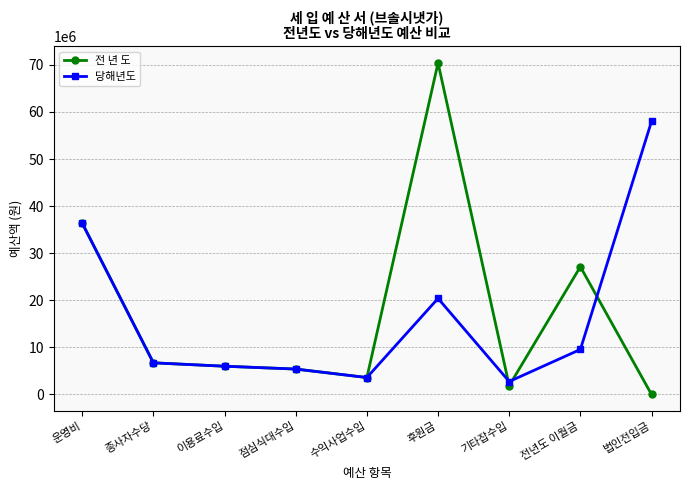

Where does the 전 년 도 series first go above 6000000?

운영비